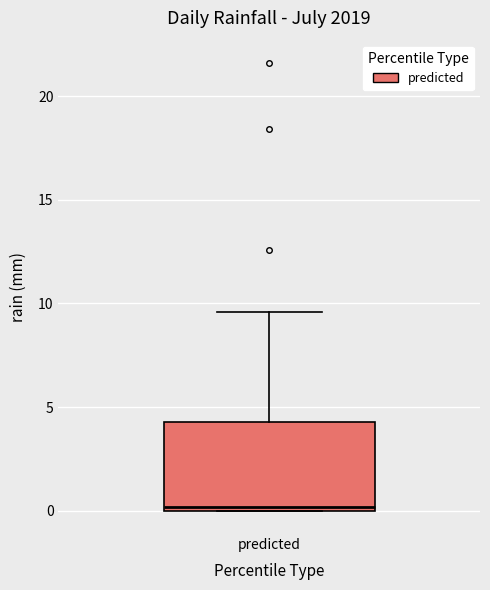

Transcribe this box plot: give where the median line is, the range the box spans, and where the two whiskers end, as read against the y-axis. The values are not printed on the chart, so give them approximately, as read against the axis.

median 0.0 (just above the box's lower edge), box 0.0 to 4.5, whiskers 0.0 to 9.5